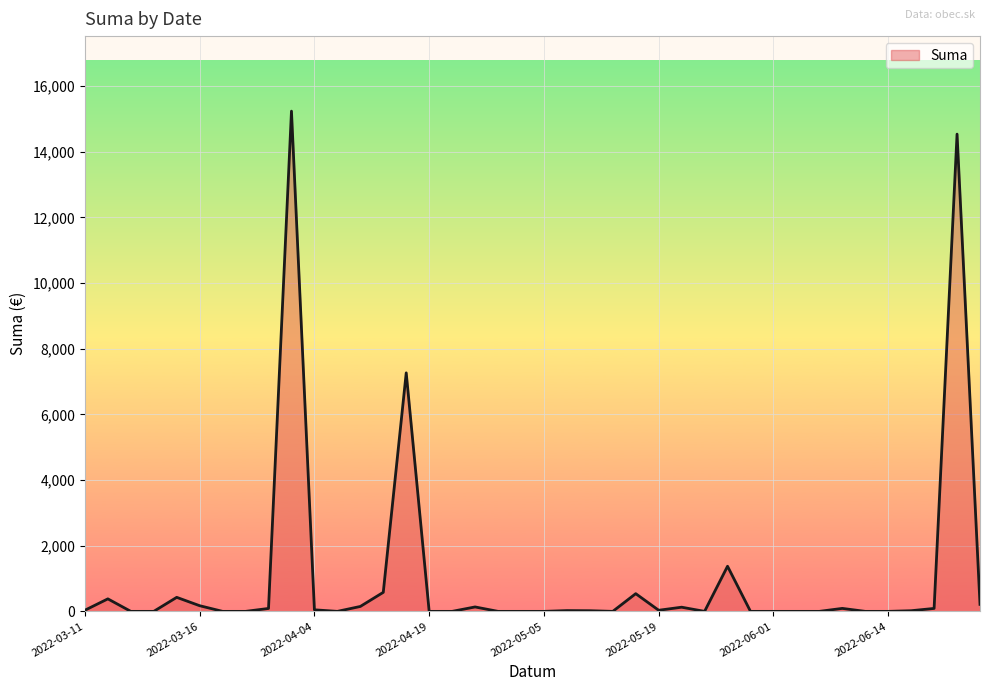

What is the maximum value shown in the chart?

15240.0